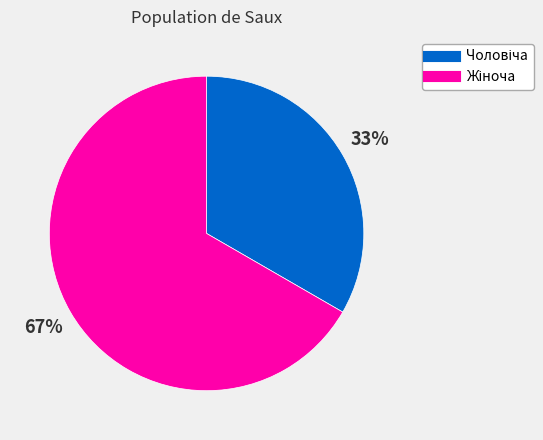

To the nearest percent, what is the average slice percentage?

50%